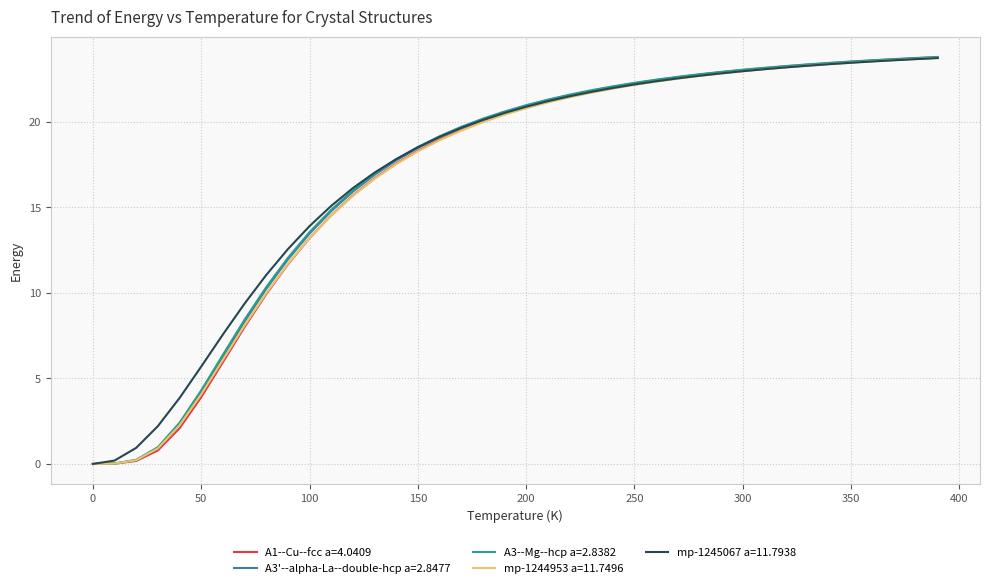

What is the highest value of the A3--Mg--hcp a=2.8382 series?

23.8